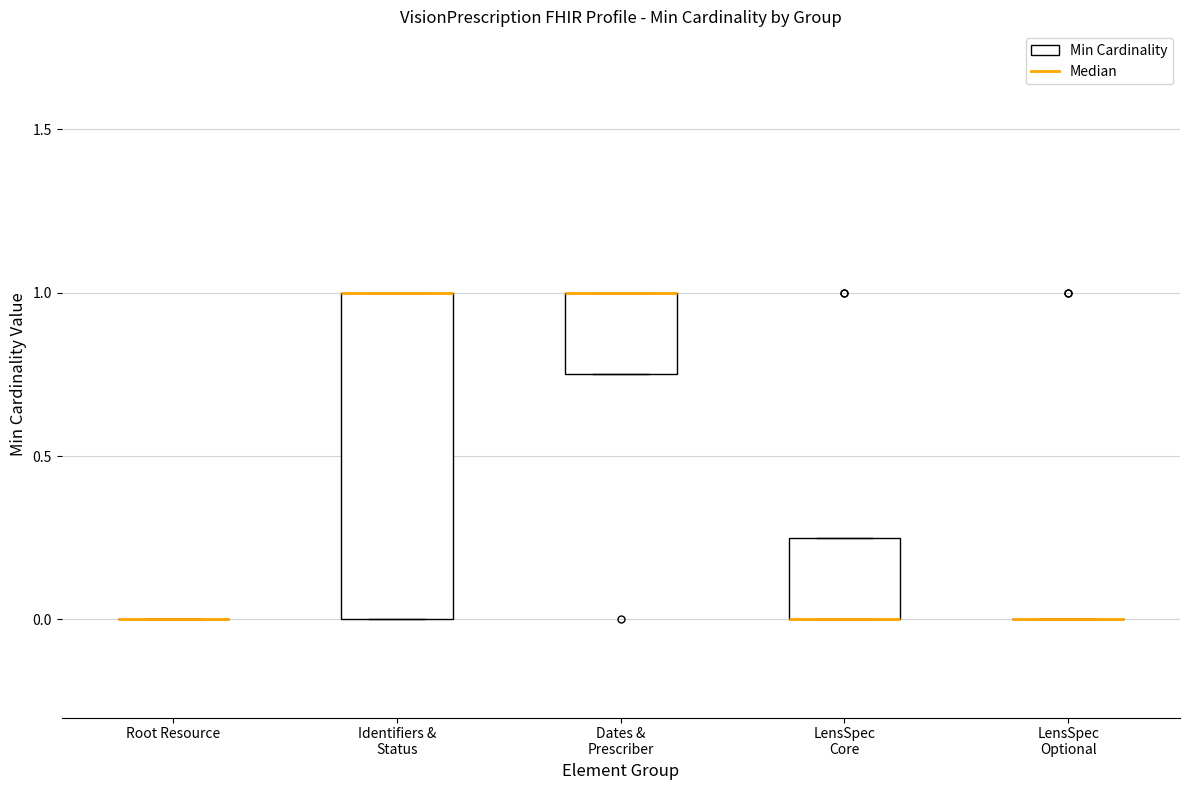

Reading left to right, transcribe this box plot: for each box, give where its median line is, the range the box spans, and where its two whiskers end, as read against the y-axis. The values are not printed on the chart, so give them approximately, as read against the axis.

Root Resource: box collapsed to a line at 0.00, whiskers 0.00 to 0.00
Identifiers & Status: median 1.00 (drawn on the box's upper edge), box 0.00 to 1.00, whiskers 0.00 to 1.00
Dates & Prescriber: median 1.00 (drawn on the box's upper edge), box 0.75 to 1.00, whiskers 0.75 to 1.00
LensSpec Core: median 0.00 (drawn on the box's lower edge), box 0.00 to 0.25, whiskers 0.00 to 0.25
LensSpec Optional: box collapsed to a line at 0.00, whiskers 0.00 to 0.00